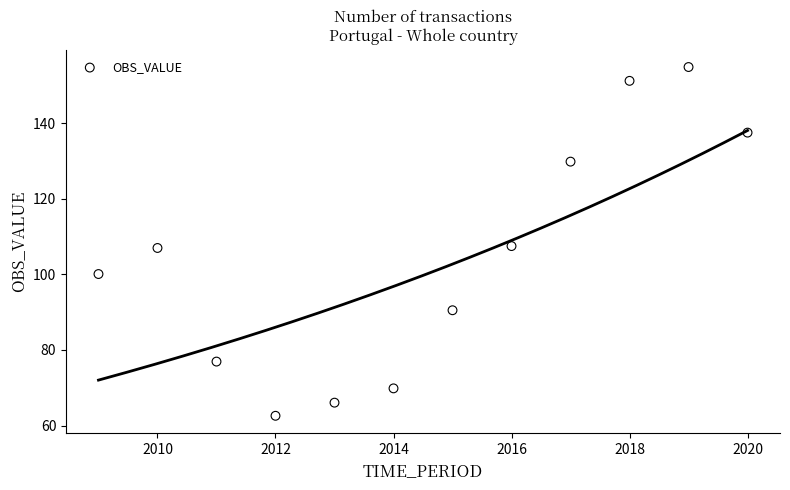

What is the range of Y values (max minus min)?

92.3